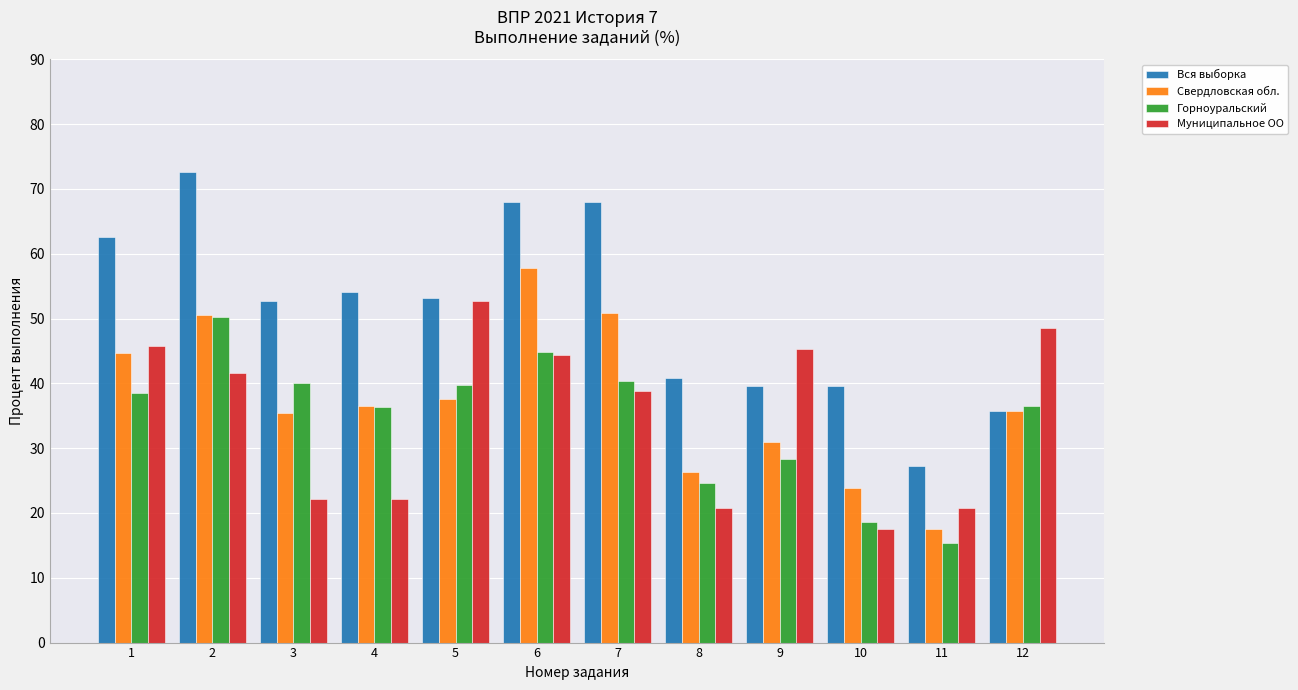

What is the difference between the highest and lowest values at 3?

30.4